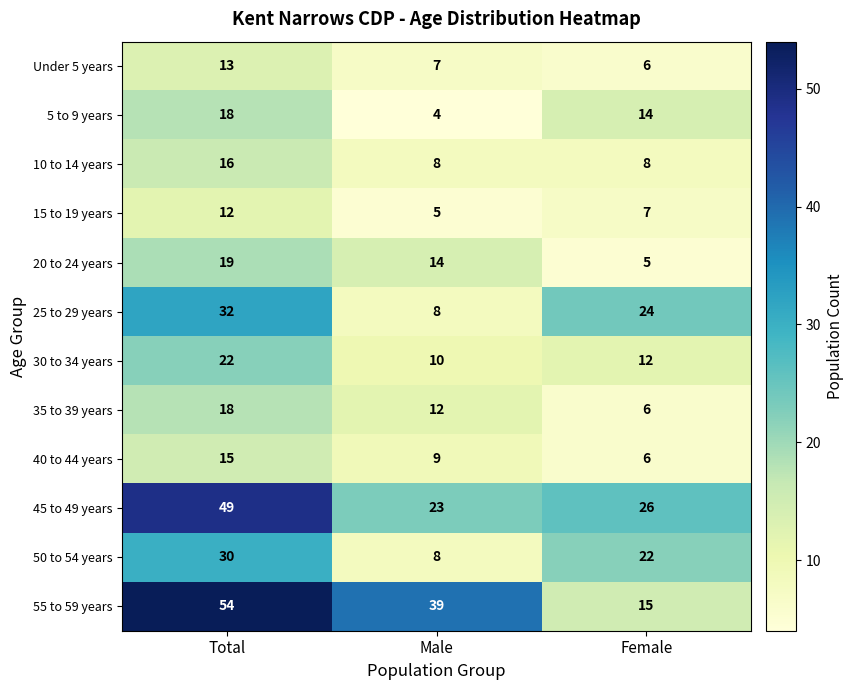

Rank the categories by 40 to 44 years value from lowest to highest.

Female, Male, Total